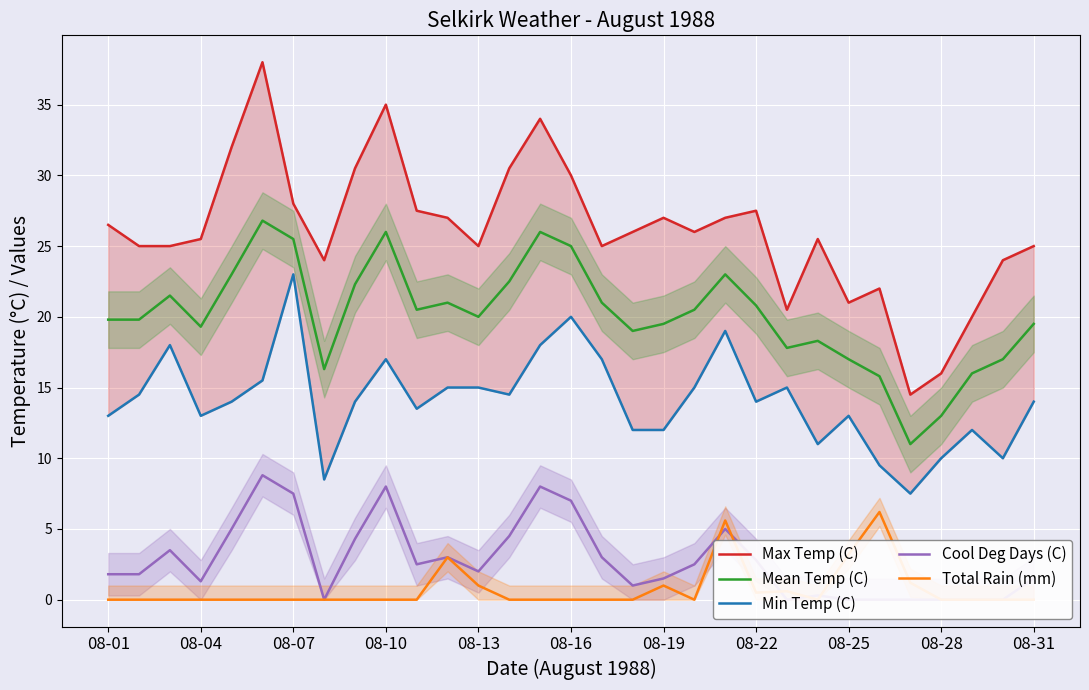

True or false: Max Temp (C) has more than 1 interior local peaks.

True